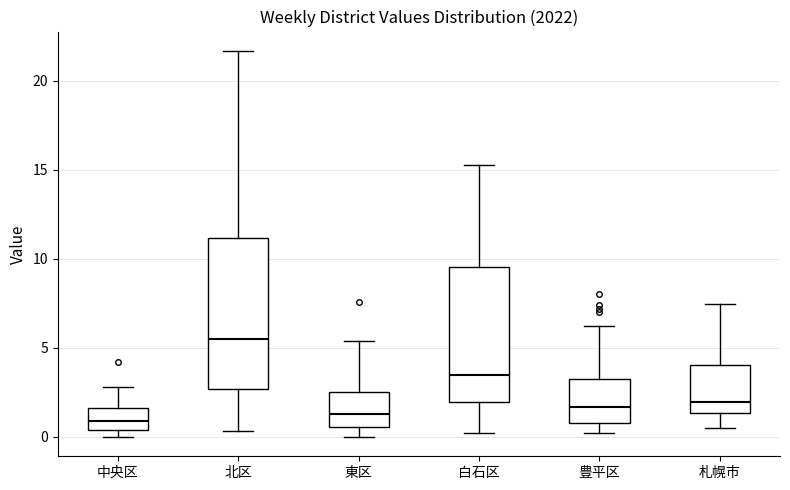

Where is the upper edge of the box for 札幌市 on the y-axis? The values are not printed on the chart, so give them approximately, as read against the axis.

4.0